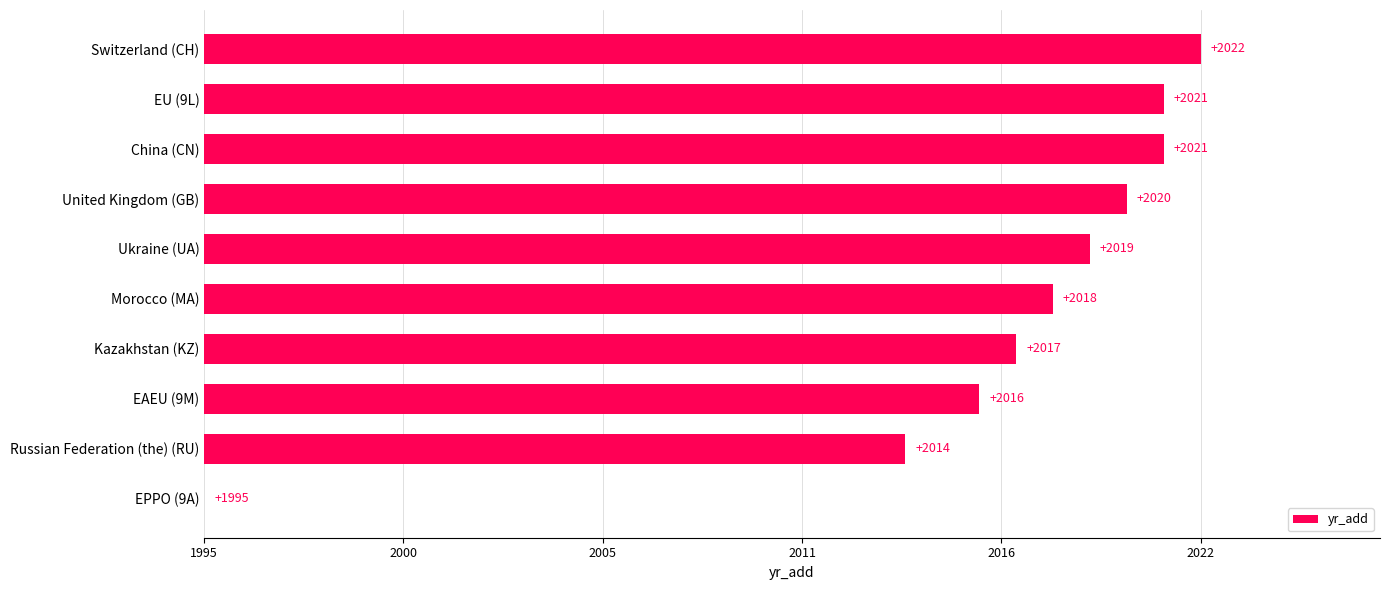

Count the number of values greater than 0.

9